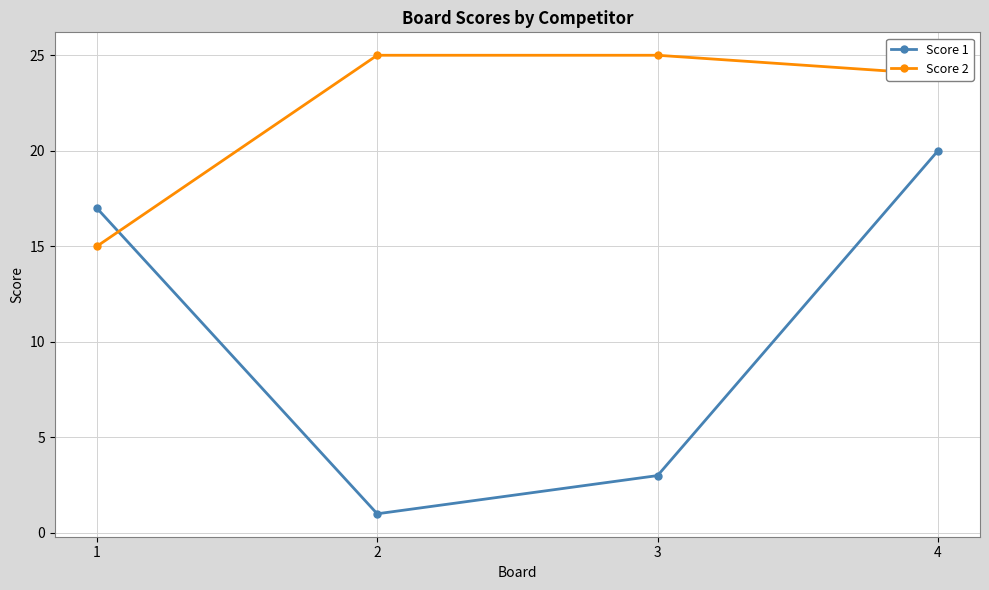

Reading right to left, list all the values displayed in this chart.

Score 1: 20	3	1	17
Score 2: 24	25	25	15